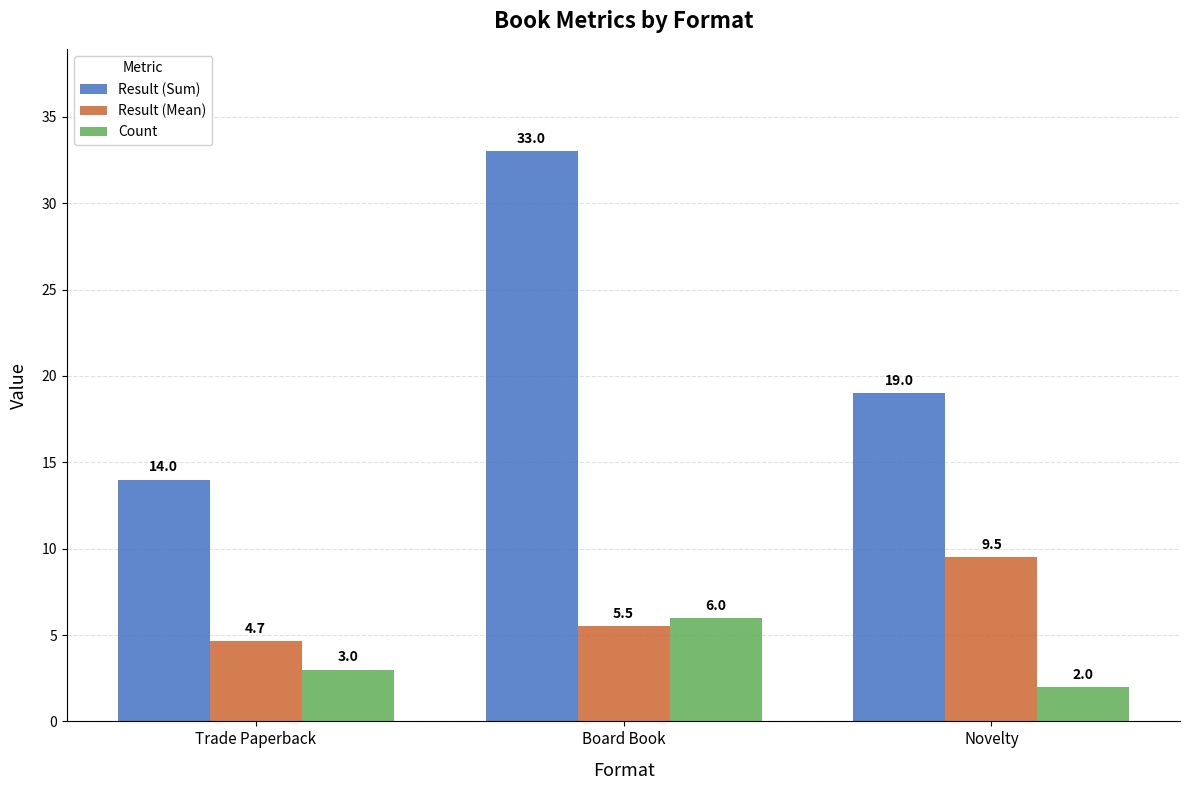

True or false: Count has a value of 6.0 at Board Book.

True